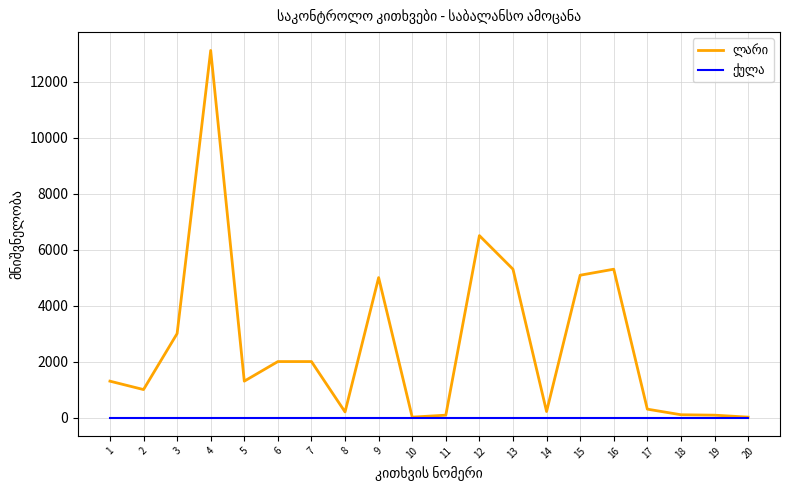

At which category is the sum across all series the highest?

4